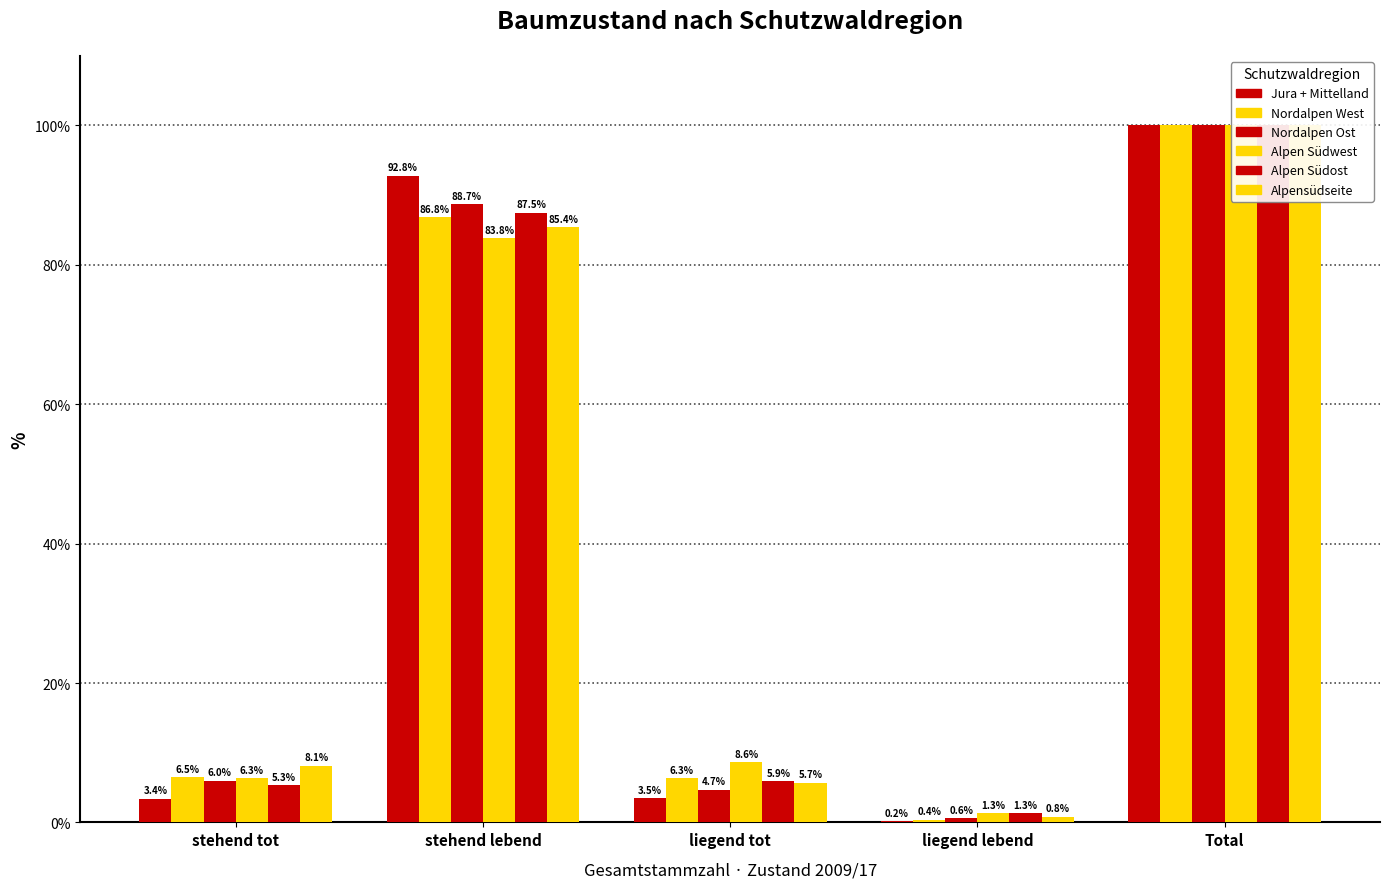

At how many categories does at least one series exceed 99?

1